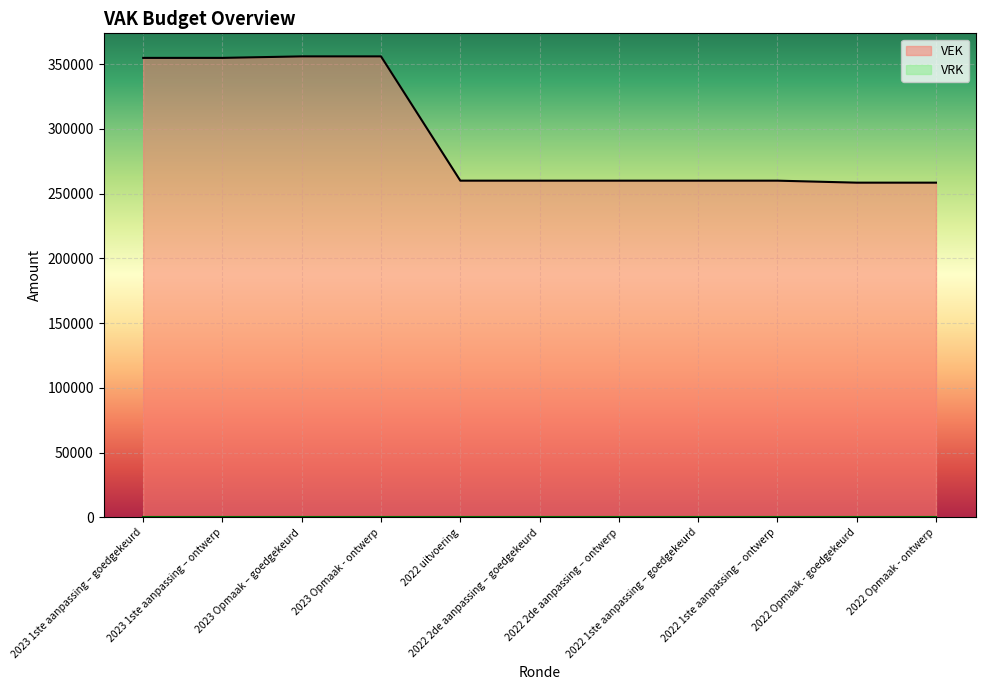

Reading left to right, what are all the values shown in this chart?

2023 1ste aanpassing – goedgekeurd=354897	2023 1ste aanpassing – ontwerp=354897	2023 Opmaak – goedgekeurd=356061	2023 Opmaak - ontwerp=356061	2022 uitvoering=260084	2022 2de aanpassing – goedgekeurd=260085	2022 2de aanpassing – ontwerp=260085	2022 1ste aanpassing – goedgekeurd=260085	2022 1ste aanpassing – ontwerp=260085	2022 Opmaak - goedgekeurd=258544	2022 Opmaak - ontwerp=258544